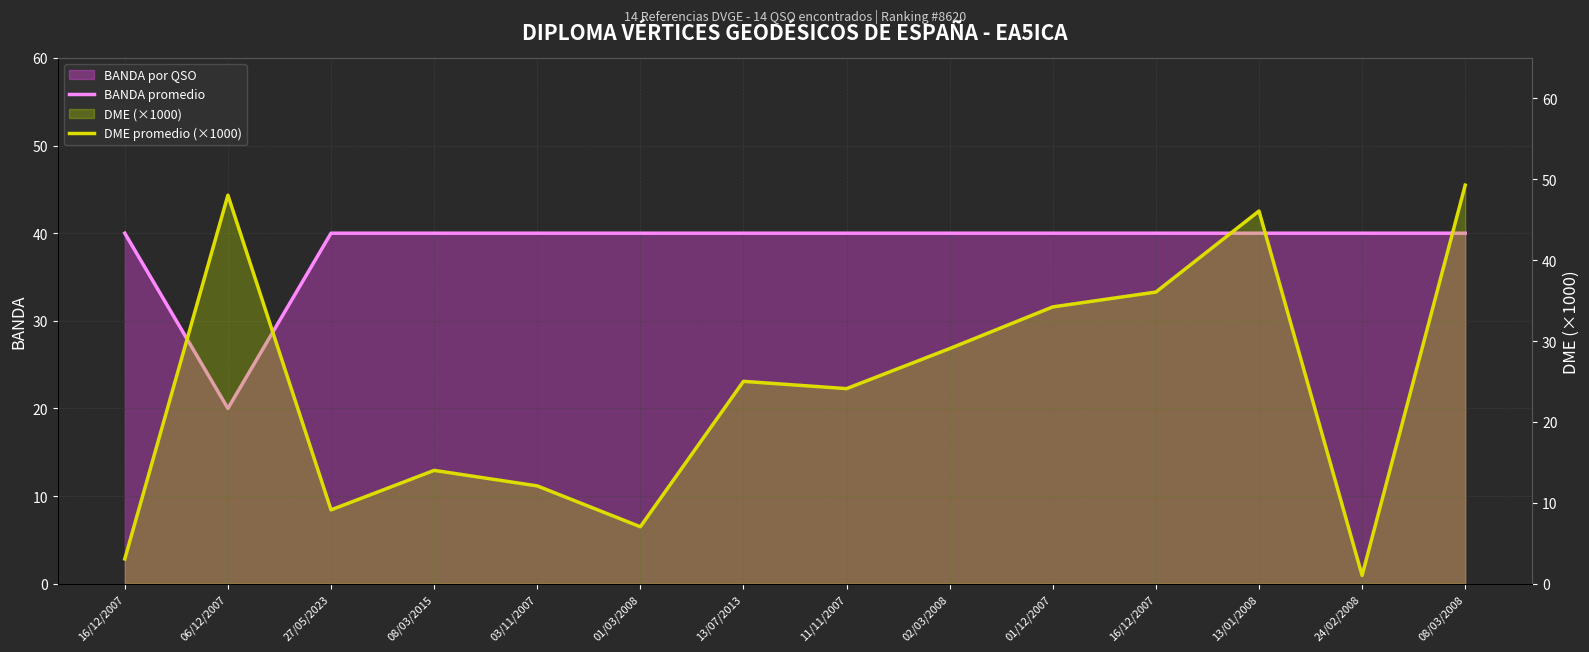

What is the label of the 1st point from the right?

08/03/2008